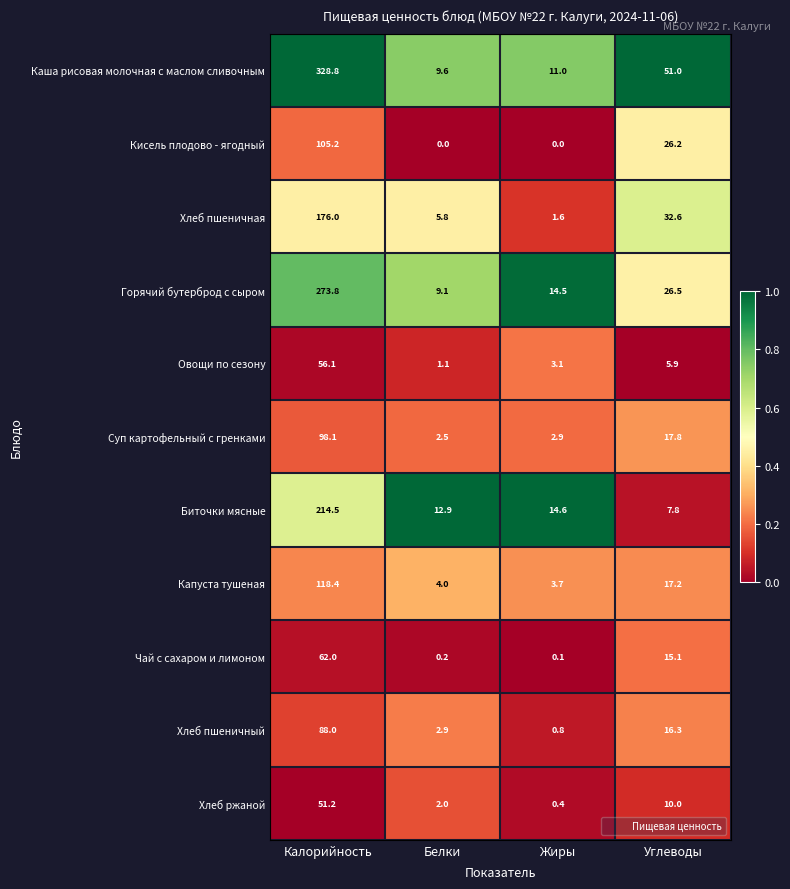

What value does the Капуста тушеная series have at Калорийность?

118.4